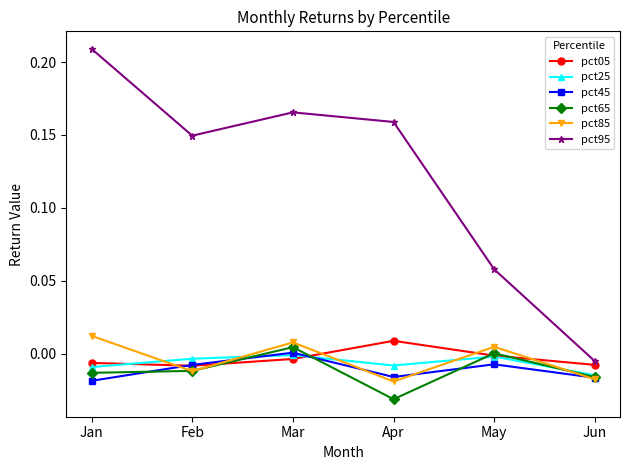

Which series has the largest range (max minus min)?

pct95